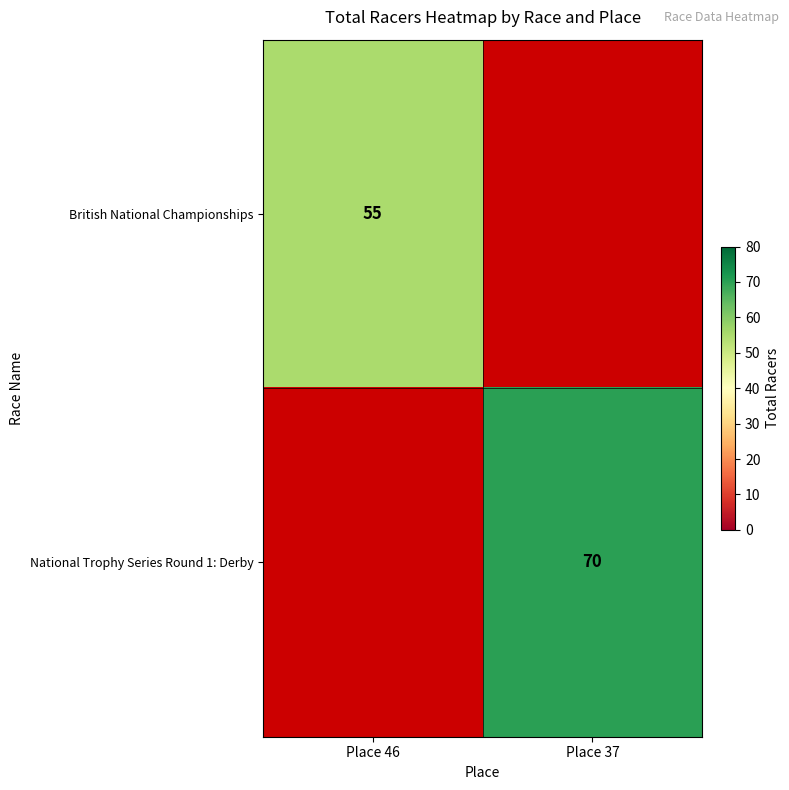

Count the number of data series in this chart.

2